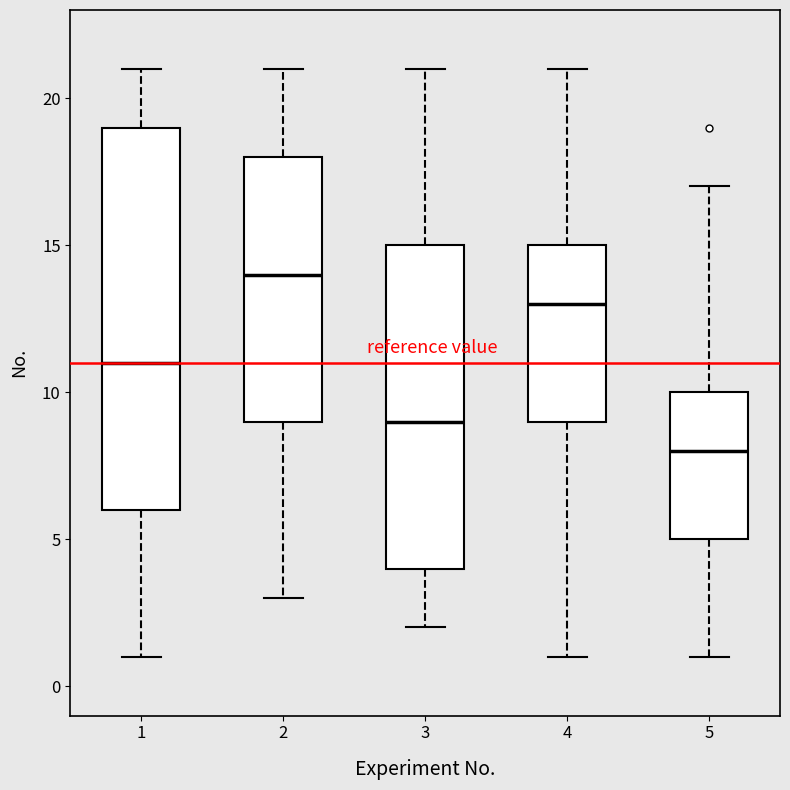

Which box's median line is the highest?

2